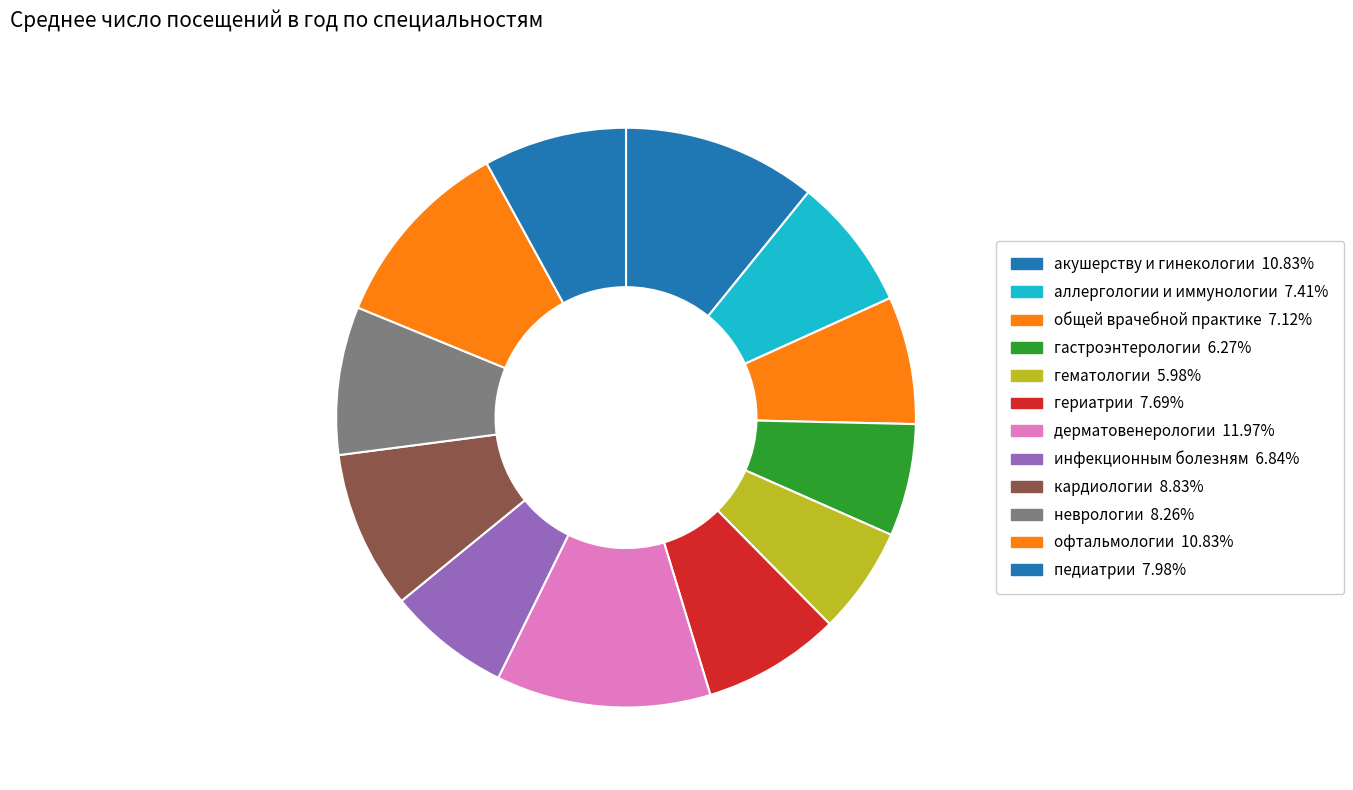

What is the largest slice in the pie chart?

дерматовенерологии